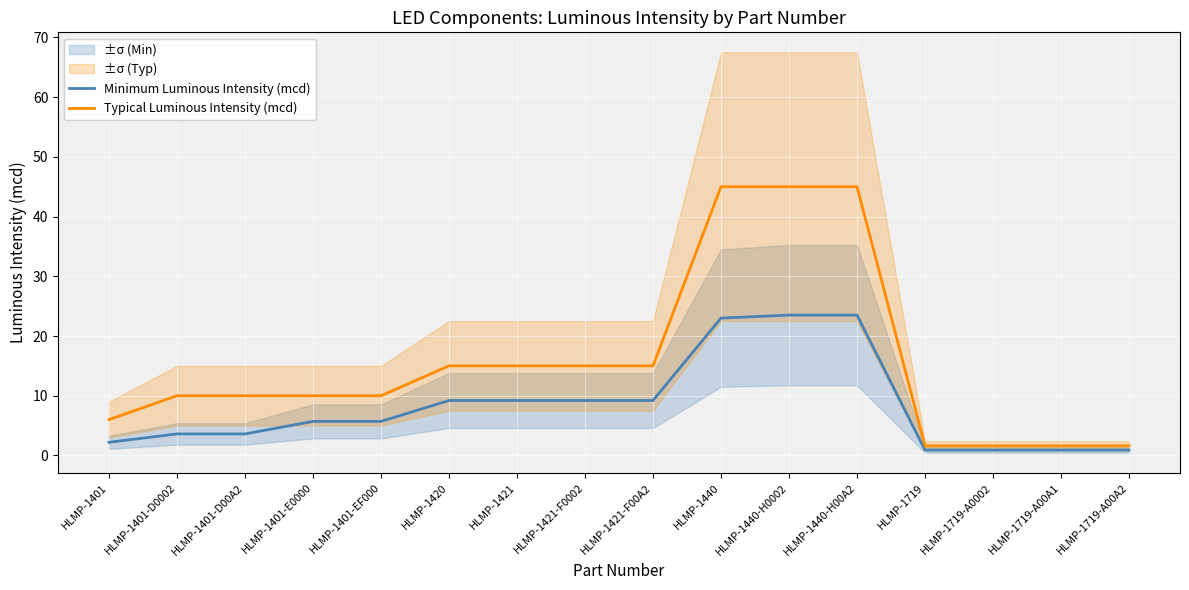

Which has a higher value, HLMP-1719 or HLMP-1421?

HLMP-1421